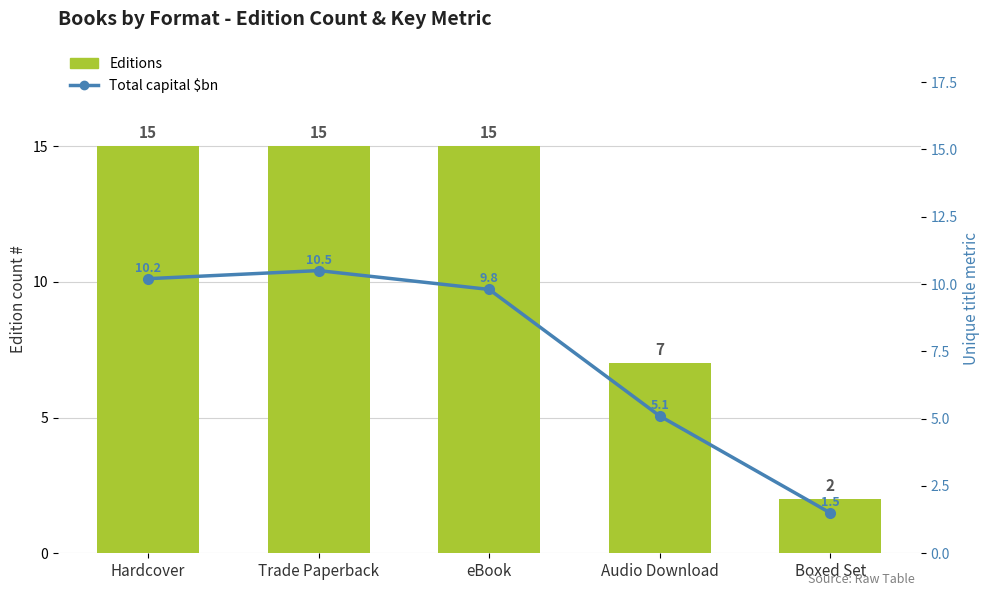

The value of Total capital $bn at Hardcover is 16.1. True or false?

False